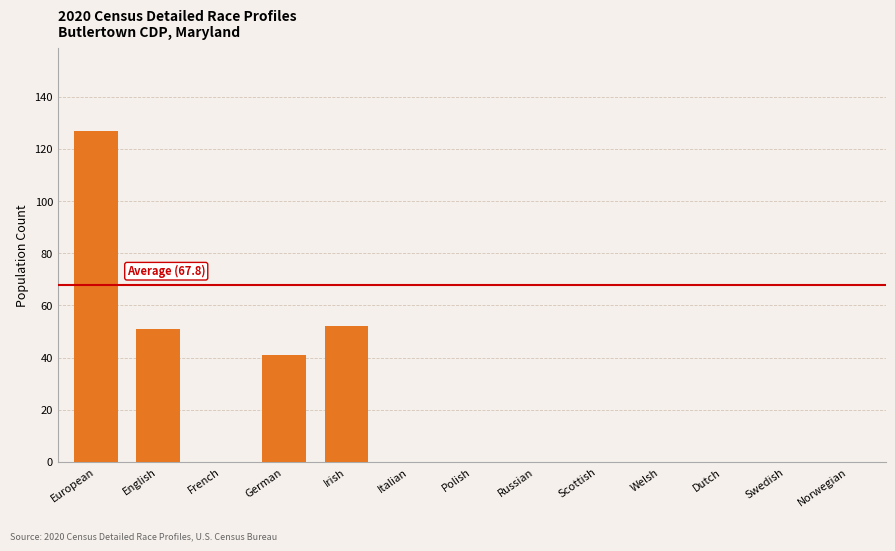

What is the sum of all values?

271